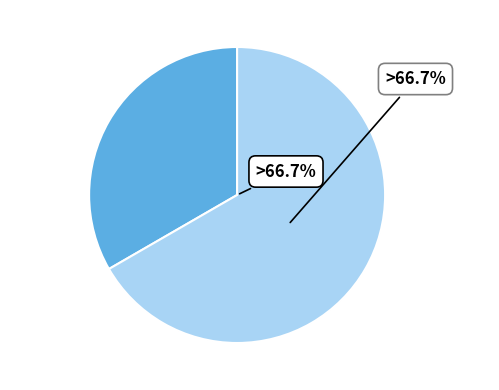

To the nearest percent, what is the average slice percentage?

50%